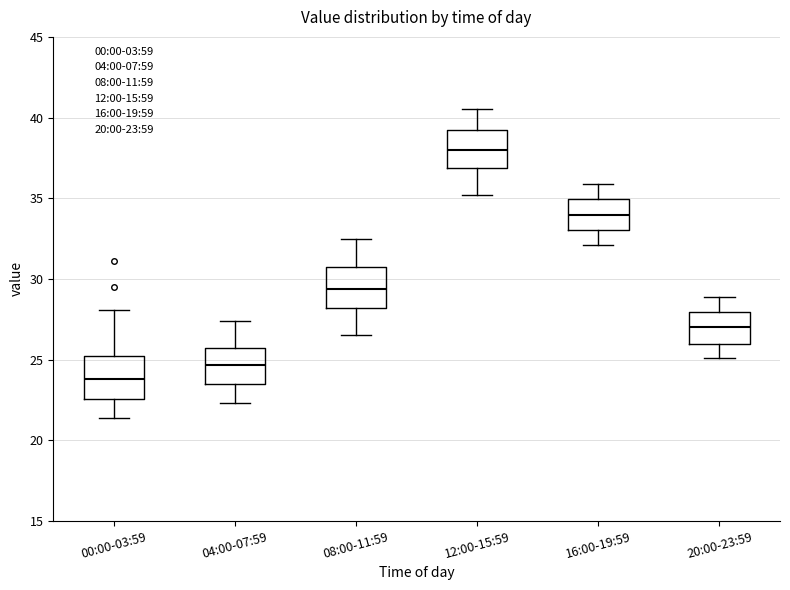

Reading left to right, transcribe this box plot: for each box, give where its median line is, the range the box spans, and where its two whiskers end, as read against the y-axis. The values are not printed on the chart, so give them approximately, as read against the axis.

00:00-03:59: median 24.0, box 22.5 to 25.0, whiskers 21.5 to 28.0
04:00-07:59: median 24.5, box 23.5 to 25.5, whiskers 22.5 to 27.5
08:00-11:59: median 29.5, box 28.0 to 30.5, whiskers 26.5 to 32.5
12:00-15:59: median 38.0, box 37.0 to 39.0, whiskers 35.0 to 40.5
16:00-19:59: median 34.0, box 33.0 to 35.0, whiskers 32.0 to 36.0
20:00-23:59: median 27.0, box 26.0 to 28.0, whiskers 25.0 to 29.0